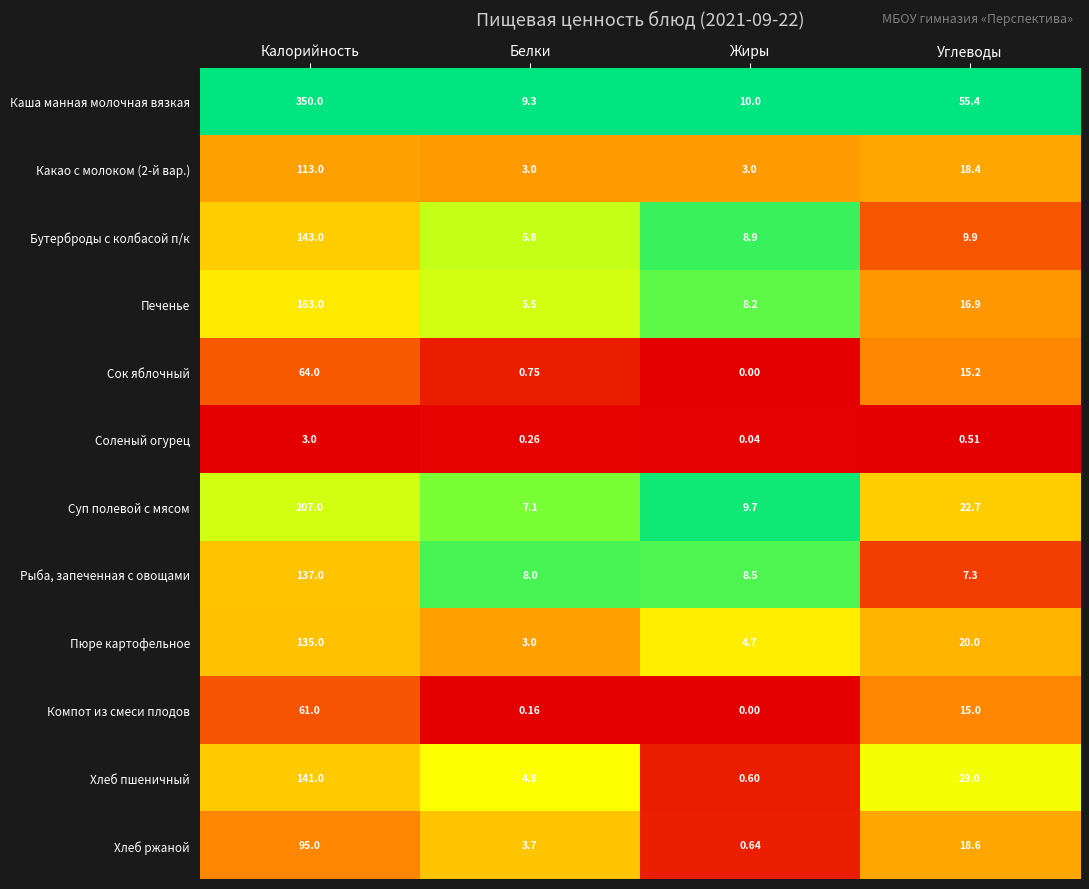

Which series changed the most between Калорийность and Белки?

Каша манная молочная вязкая